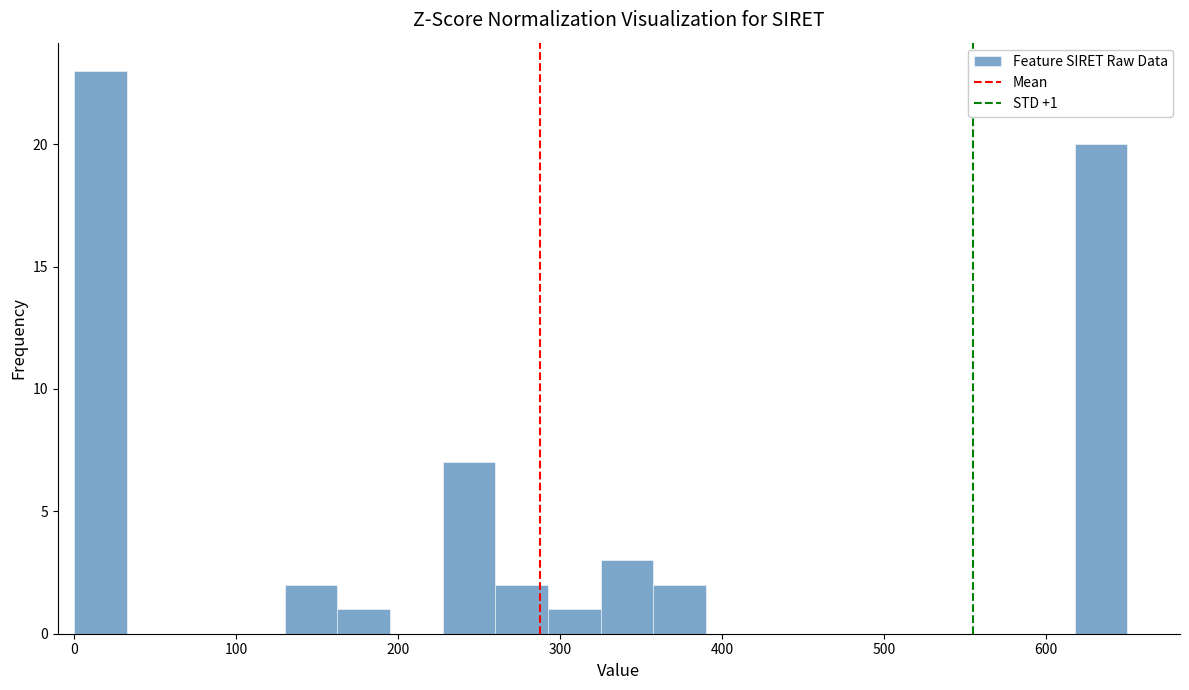

Around what value on the x-axis is the tallest bar? Give the approximate position of its centre, as read against the axis.

20